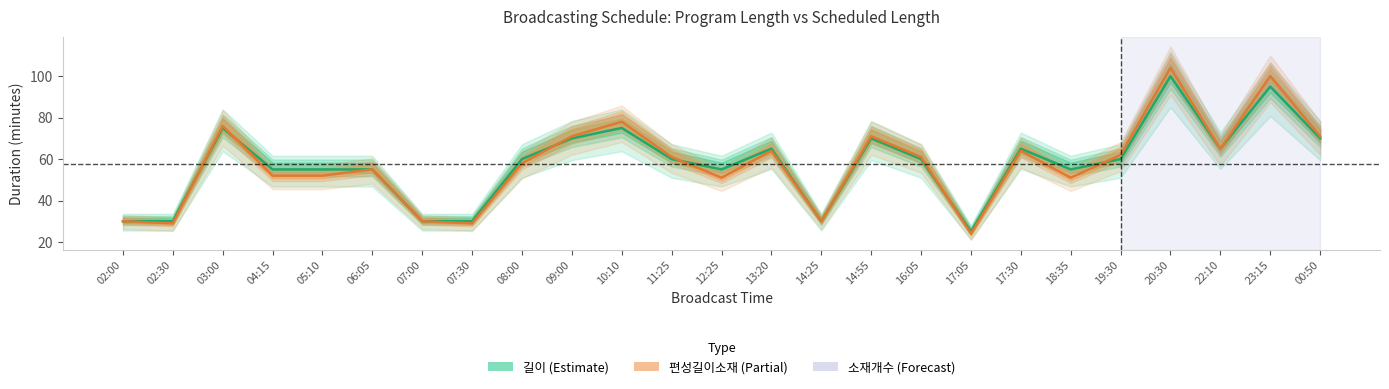

Is the value of 편성길이소재 (Partial) at 11:25 greater than the value of 길이 (Estimate) at 13:20?

No